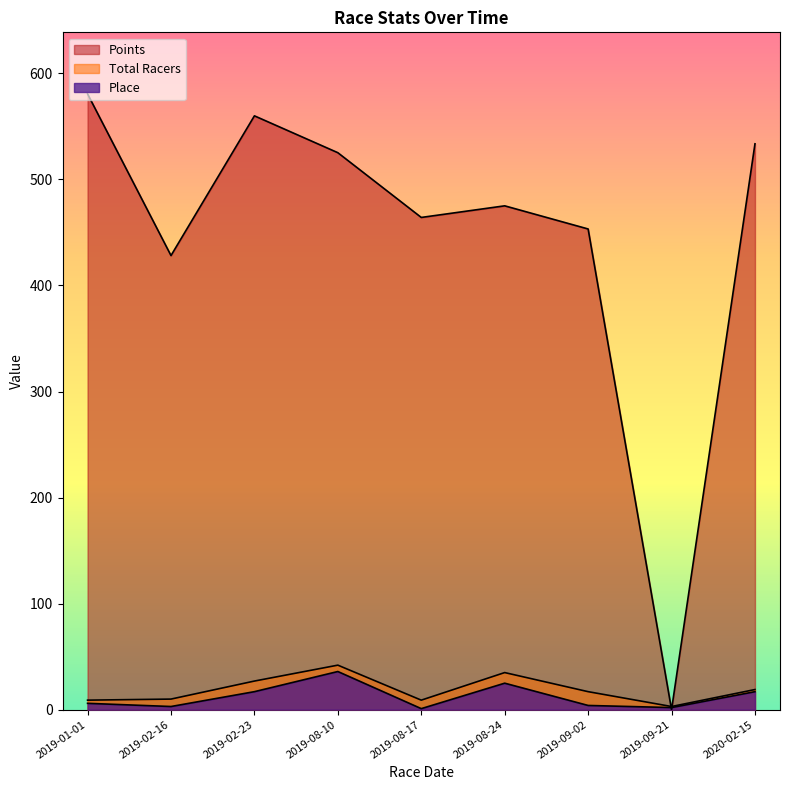

How many interior local valleys does the Points series have?

3